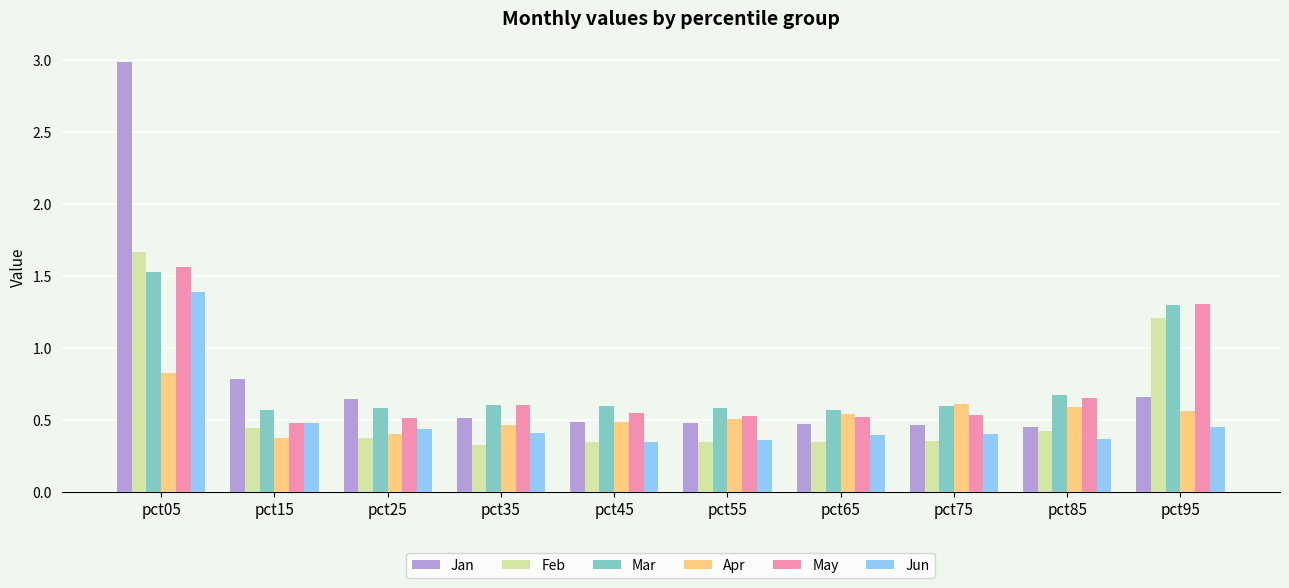

True or false: Jun has a value of 0.2 at pct35.

False